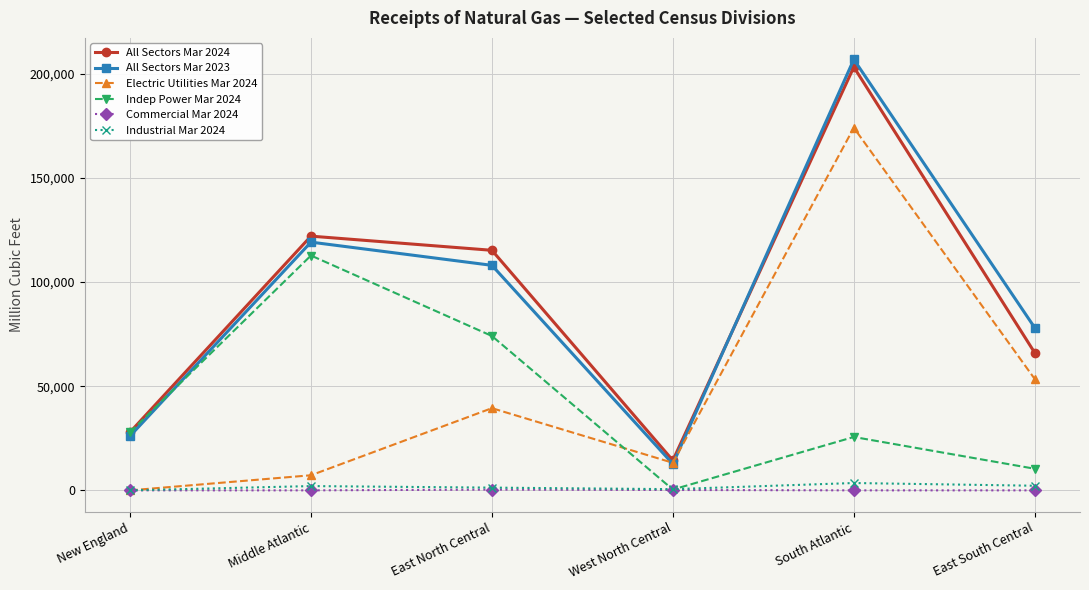

Rank the categories by All Sectors Mar 2024 value from highest to lowest.

South Atlantic, Middle Atlantic, East North Central, East South Central, New England, West North Central